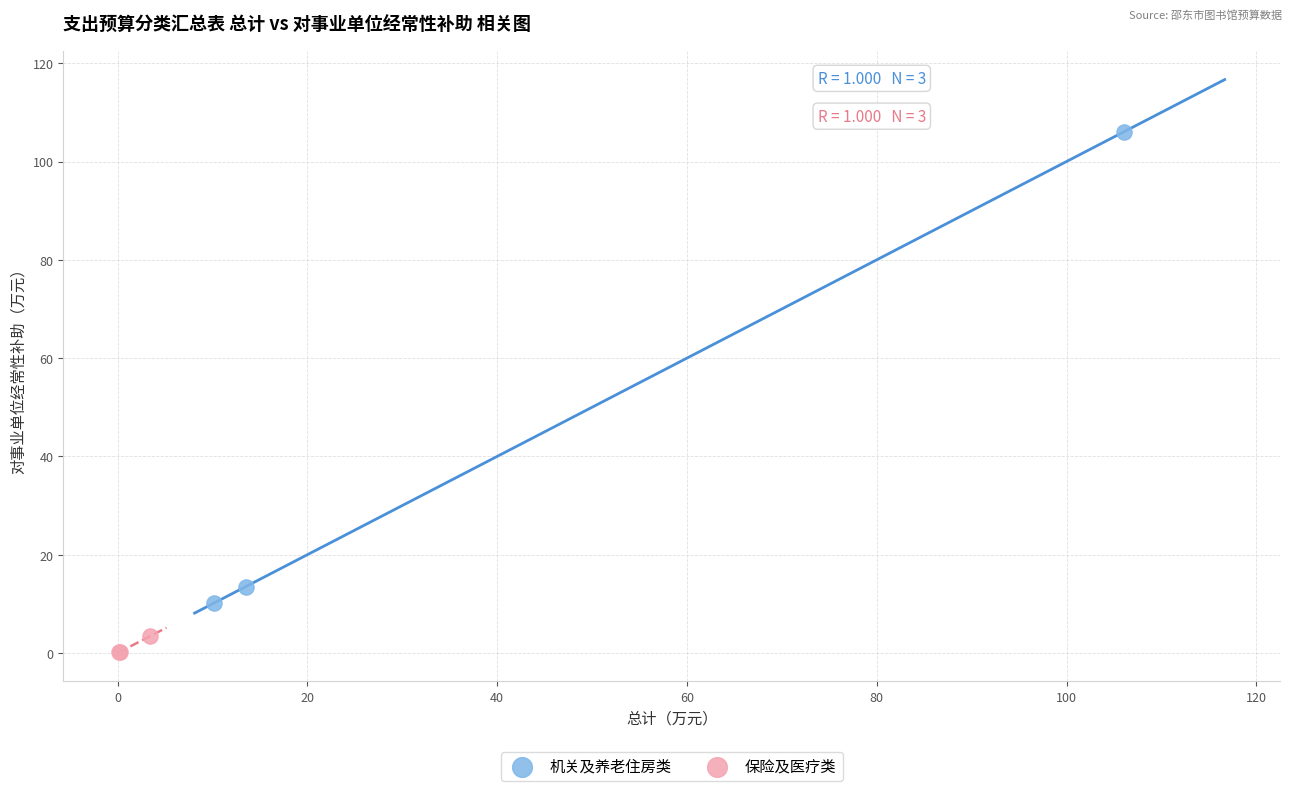

Which series contains the lowest Y value?

保险及医疗类